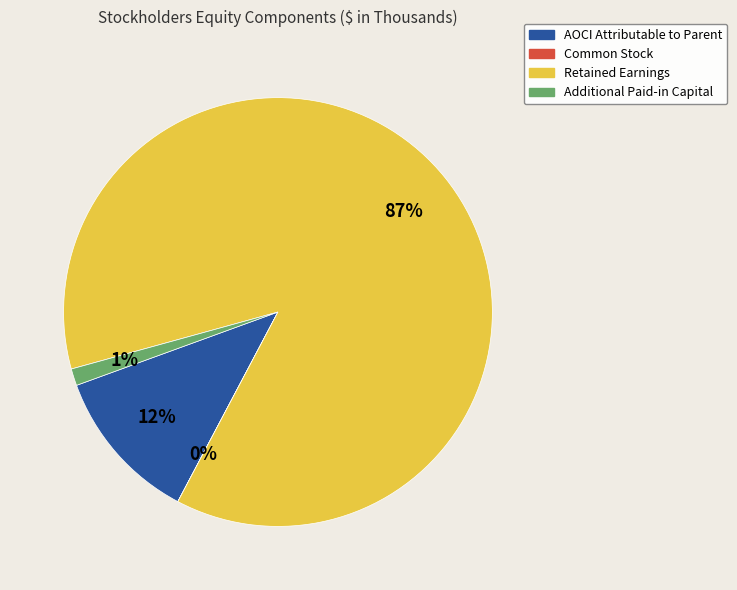

Is there any slice that represents more than half of the pie?

Yes